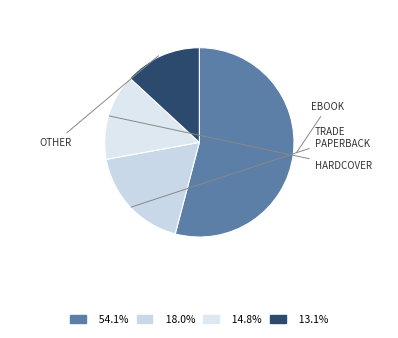

Count the number of slices in the pie.

4